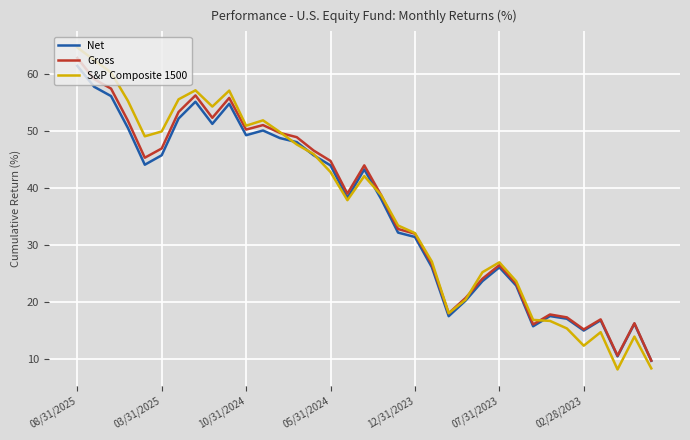

What is the minimum value shown in the chart?

8.2